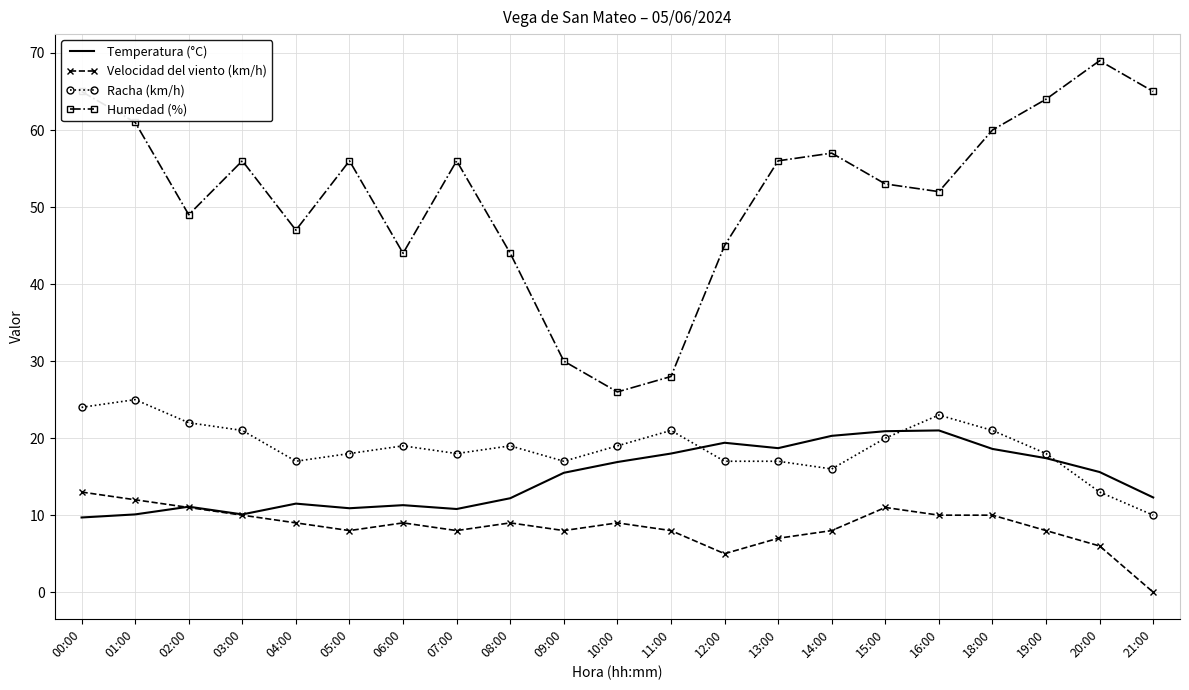

What is the difference between the maximum and minimum values in the Velocidad del viento (km/h) series?

13.0